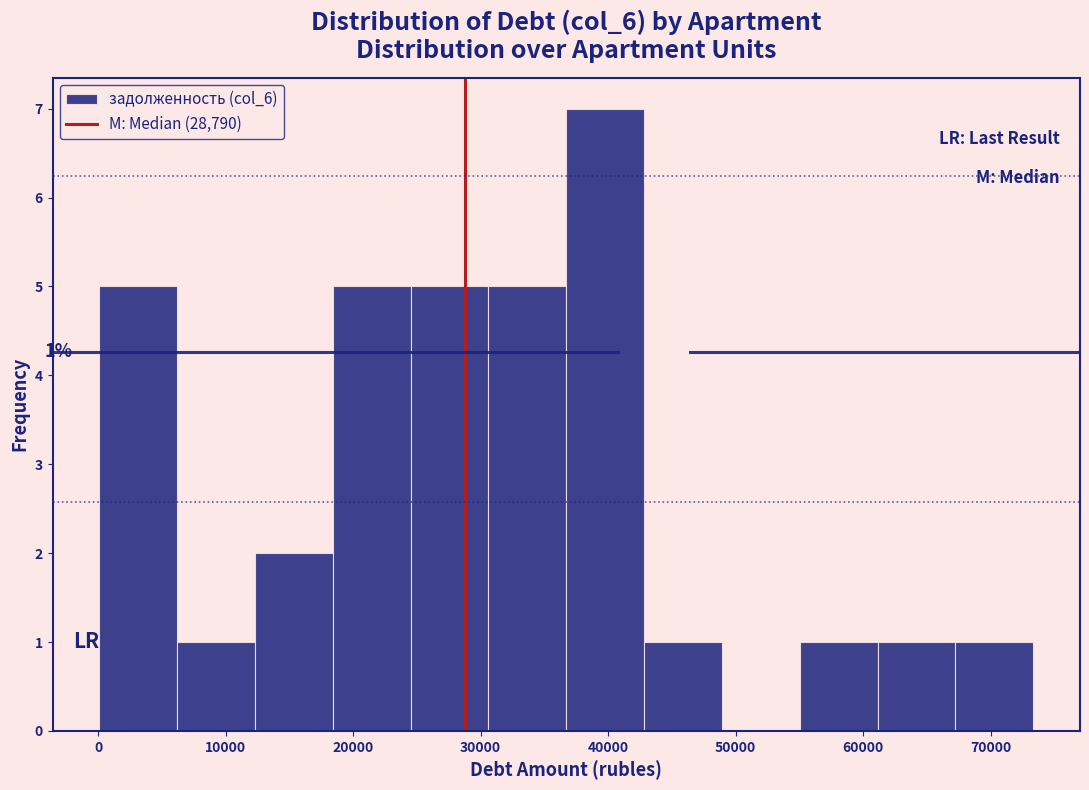

Which range on the x-axis has the tallest bar?

37000 to 43000